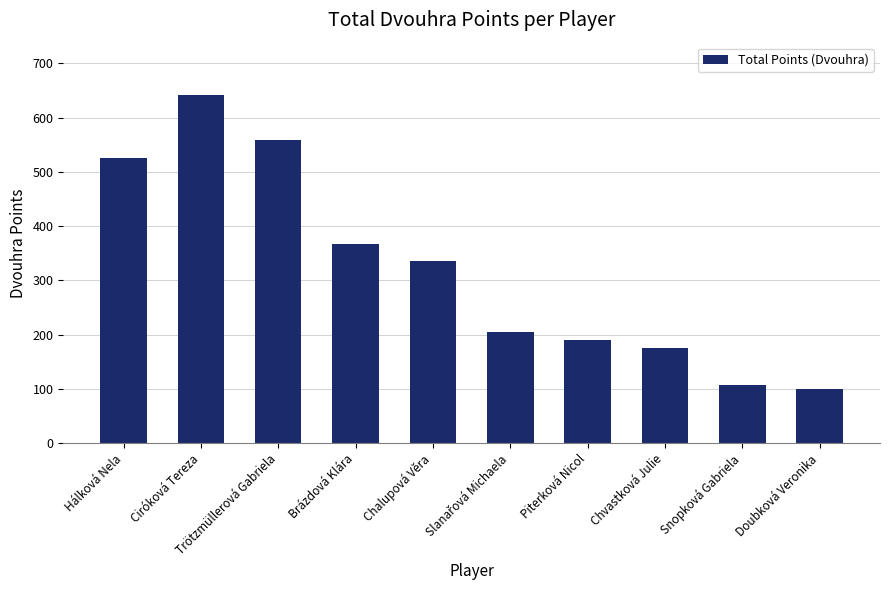

Which has a higher value, Doubková Veronika or Chvastková Julie?

Chvastková Julie